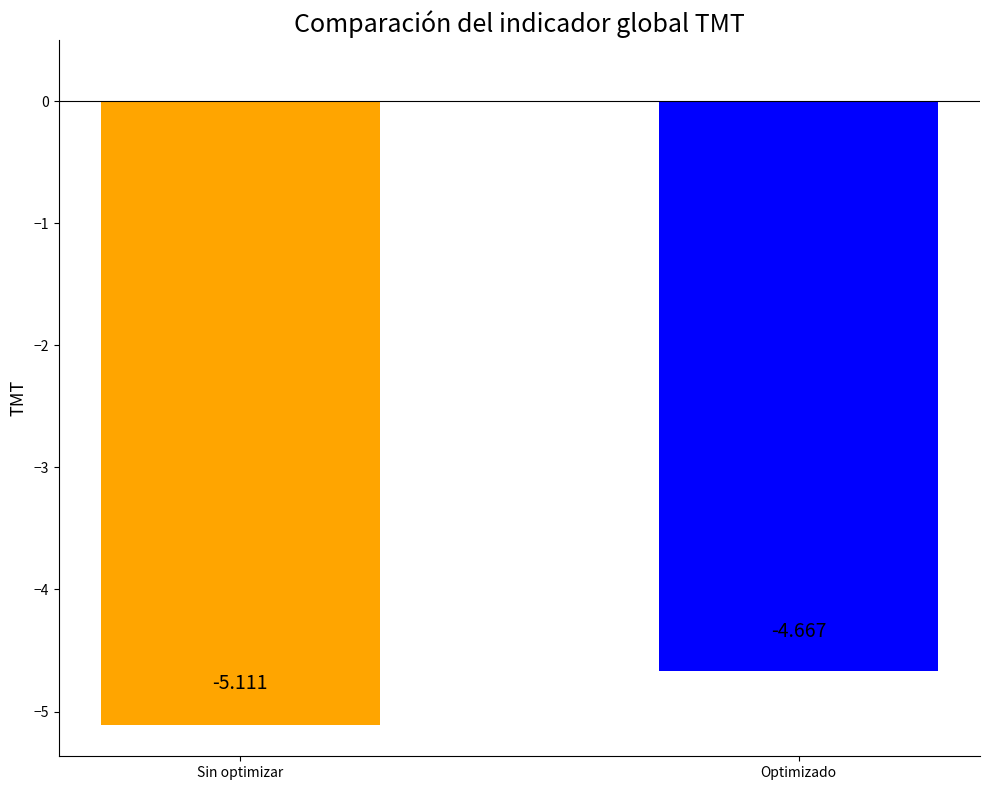

Where is the data nearest to the value -4?

Optimizado